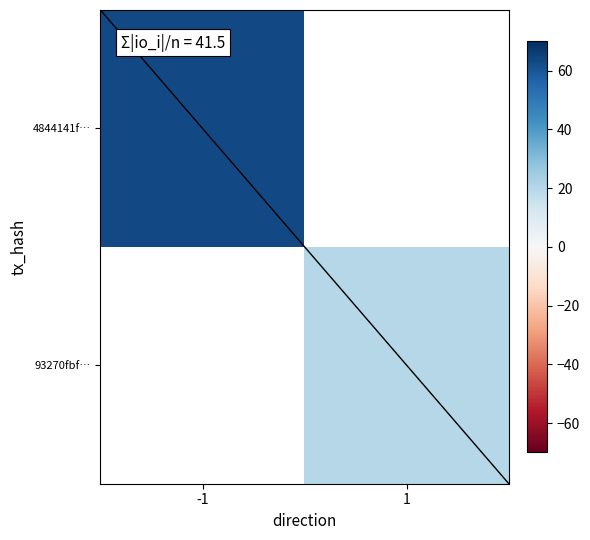

True or false: diagonal has a value of -0.3 at -1.

False